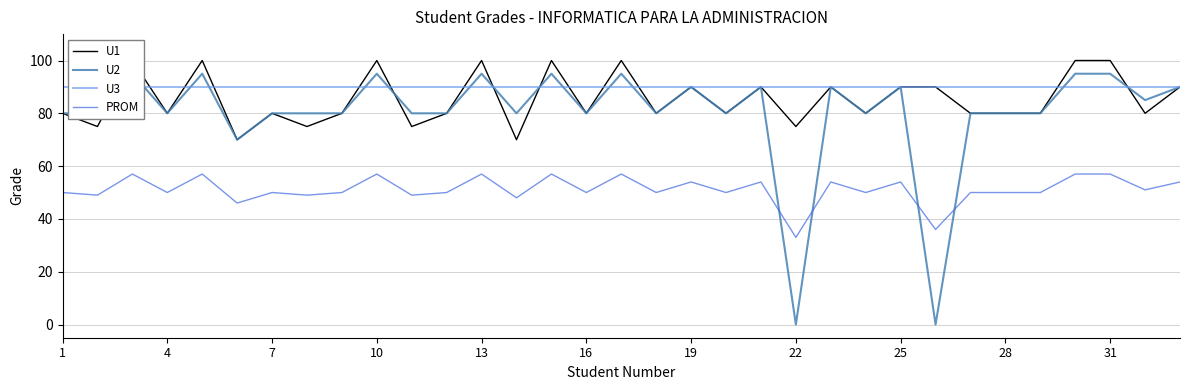

Where is U3 nearest to the value 90?

1